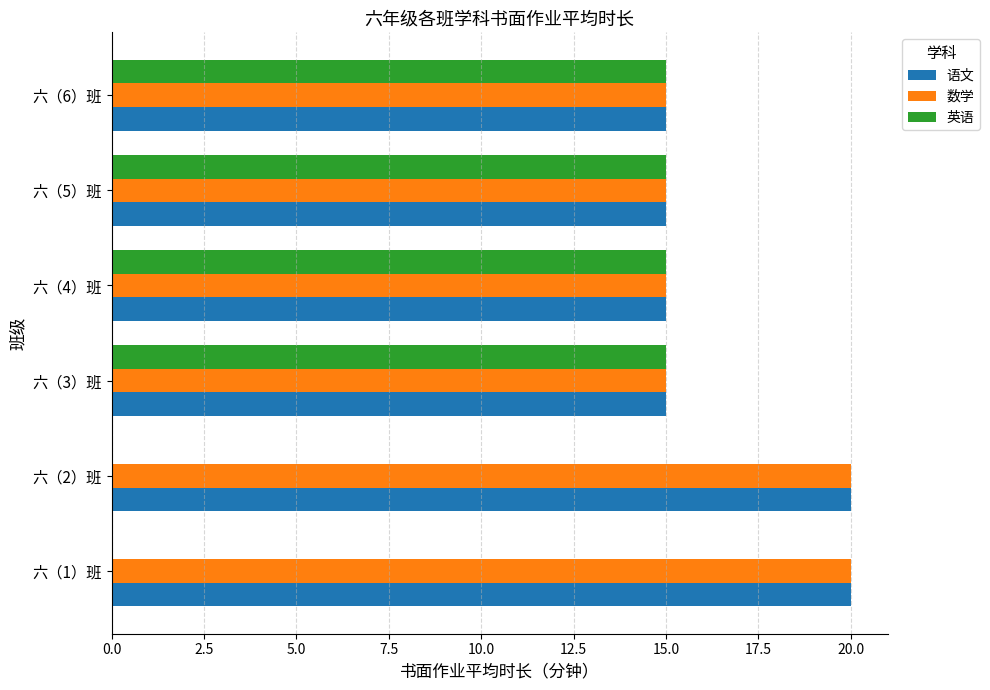

What is the total value across all series at 六（4）班?

45